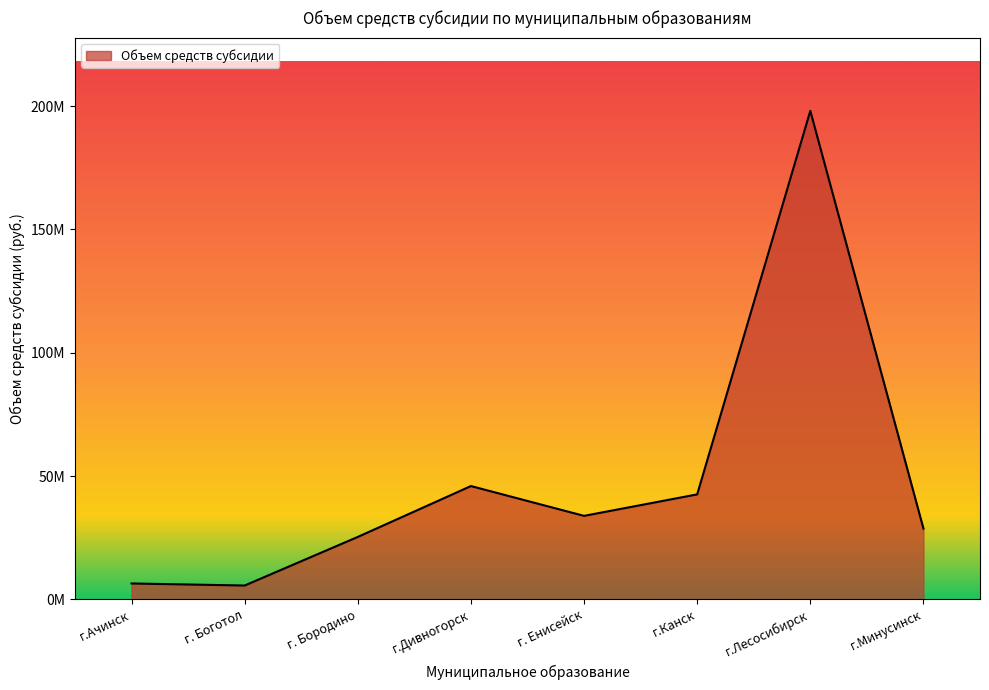

At which category does the data reach its first local valley?

г. Боготол